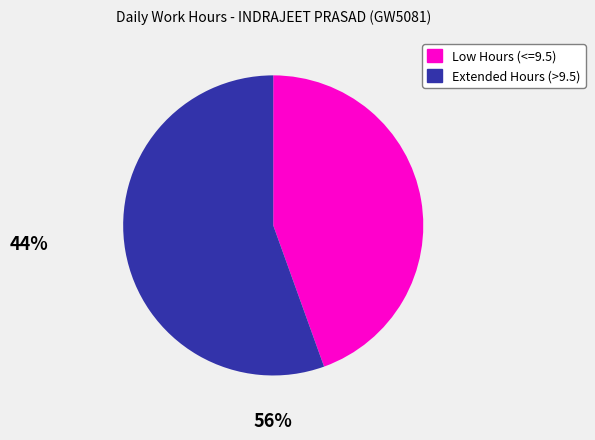

Does any single category account for the majority?

Yes